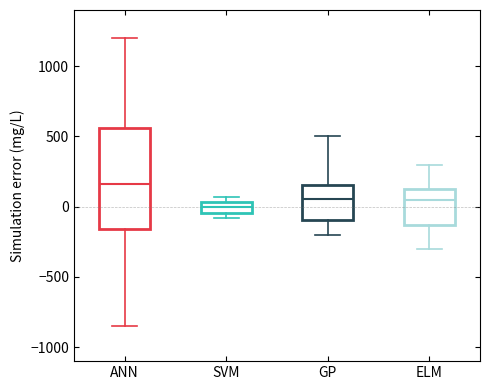

Where does the upper whisker of the box for ANN end on the y-axis? The values are not printed on the chart, so give them approximately, as read against the axis.

1200